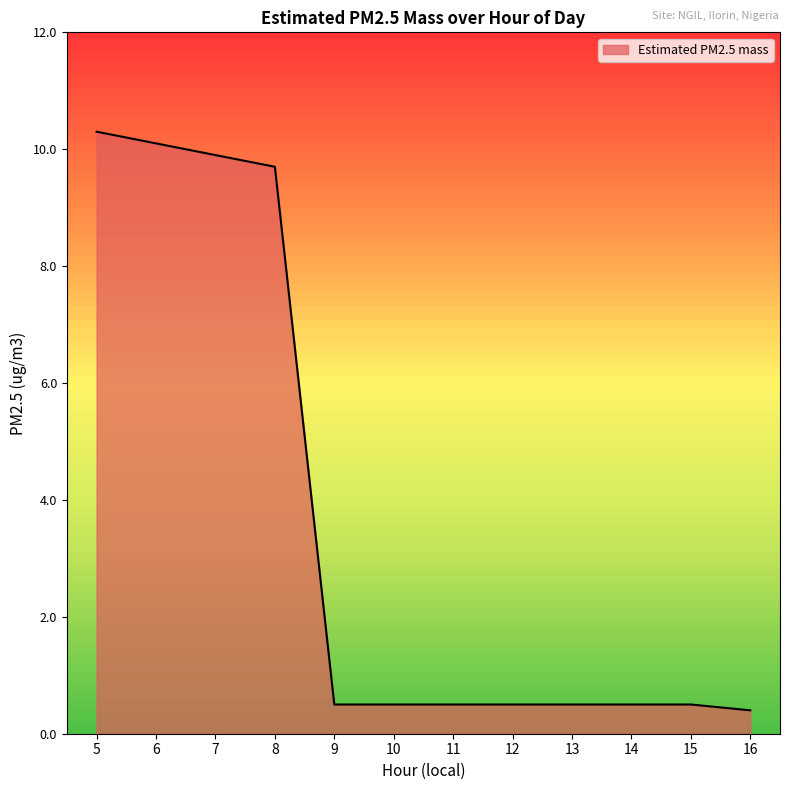

What is the difference between the values at 14 and 5?

9.8